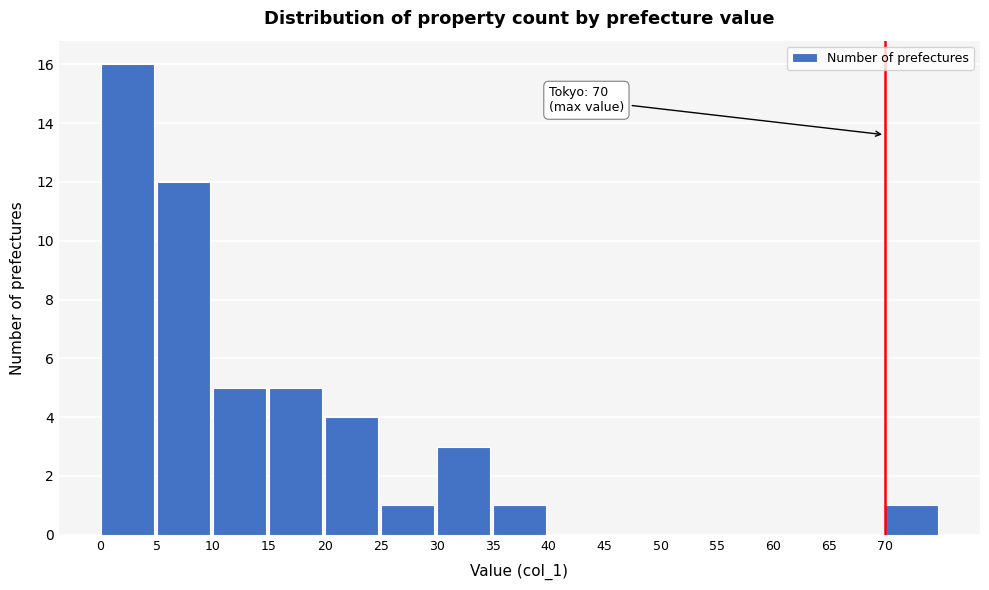

Over which range of the x-axis is the bar tallest?

0 to 5